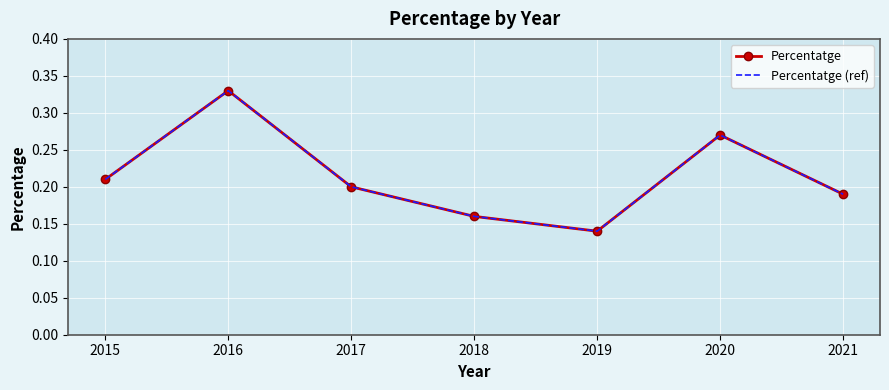

What is the value of the Percentatge point at the 6th from the left?

0.3